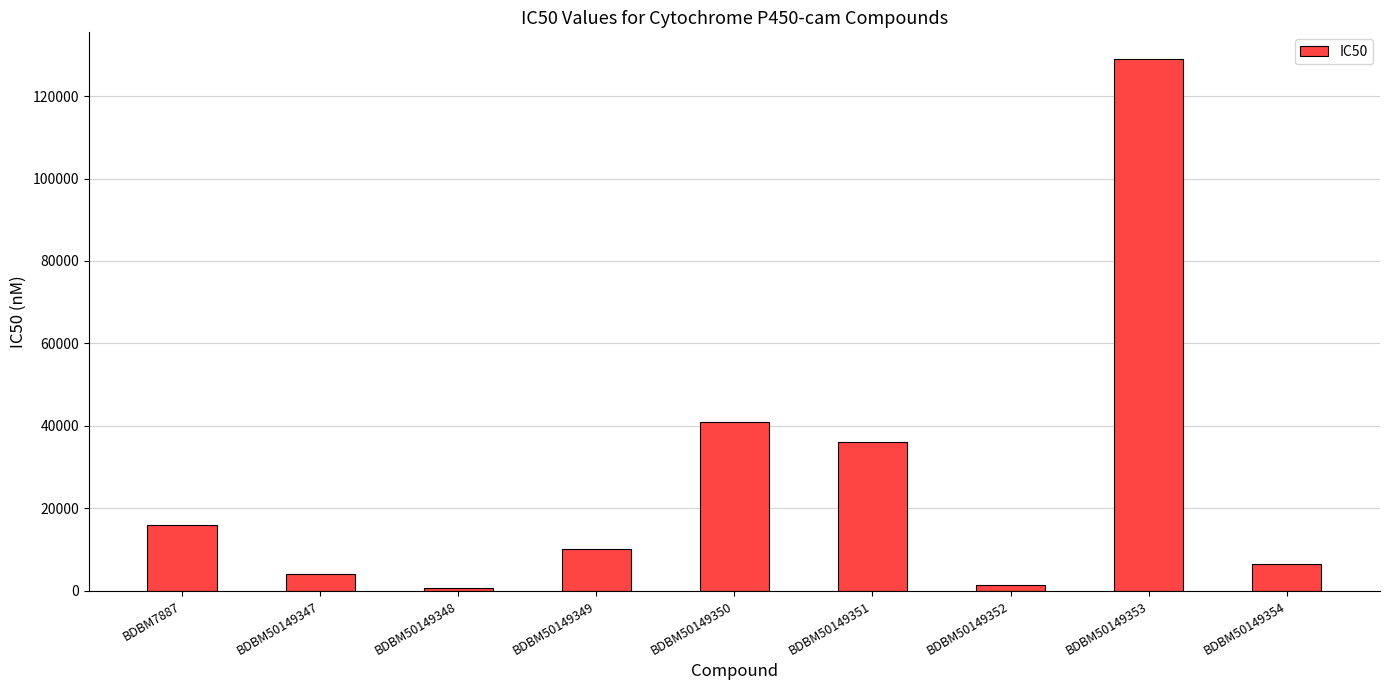

What is the value of the 3rd bar from the left?

800